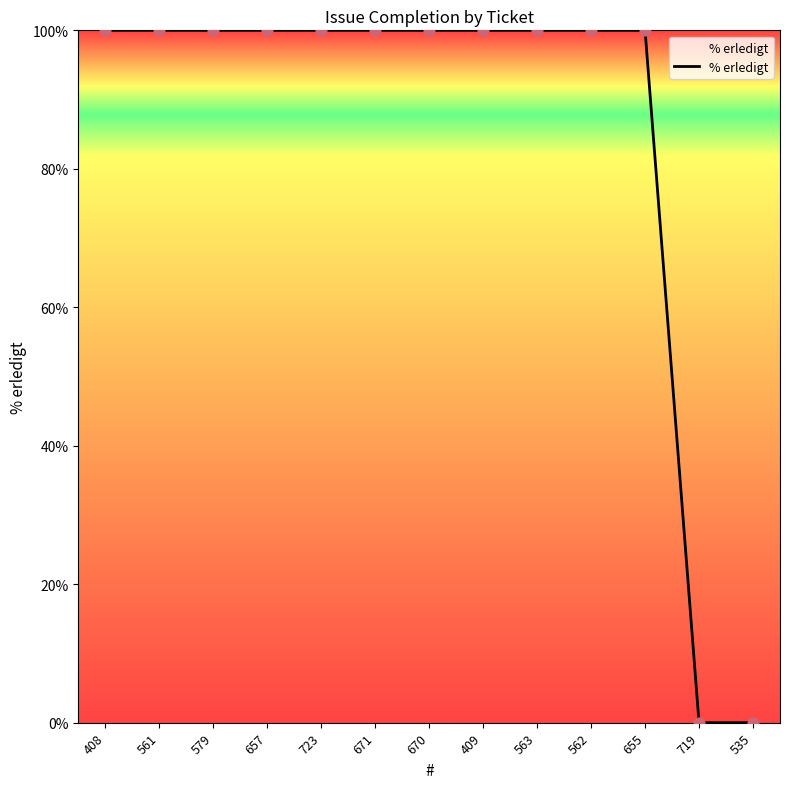

What is the change in value from 723 to 535?

-100